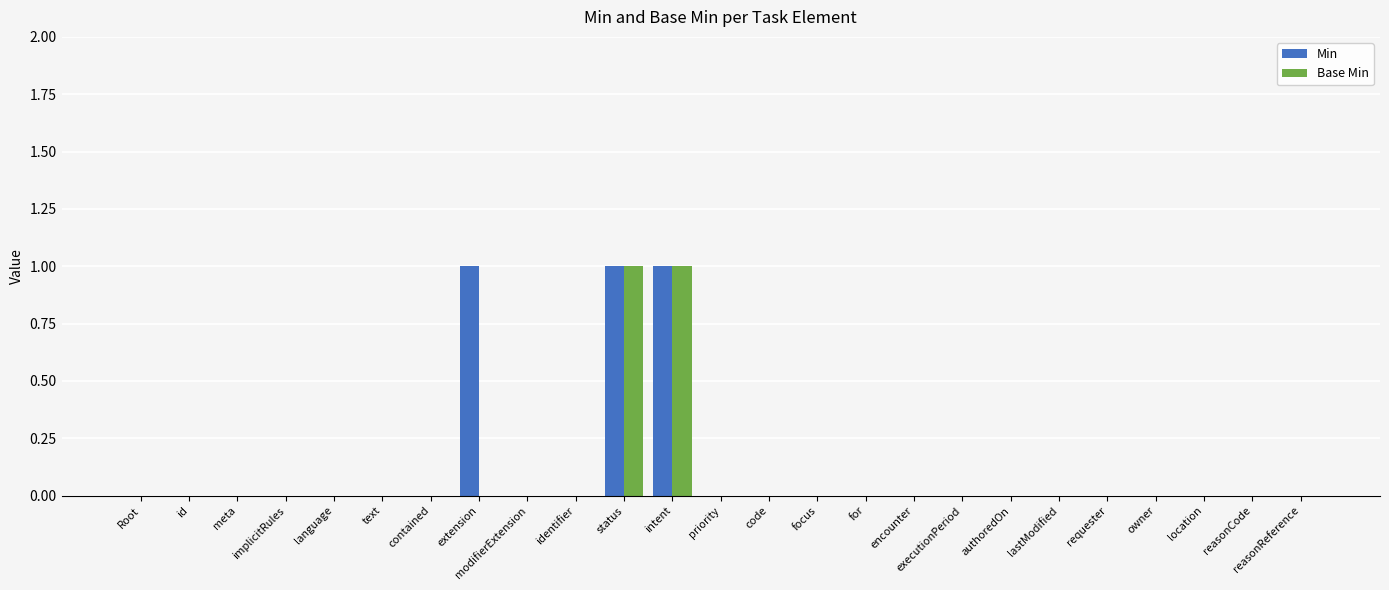

What is the sum of all Min values?

3